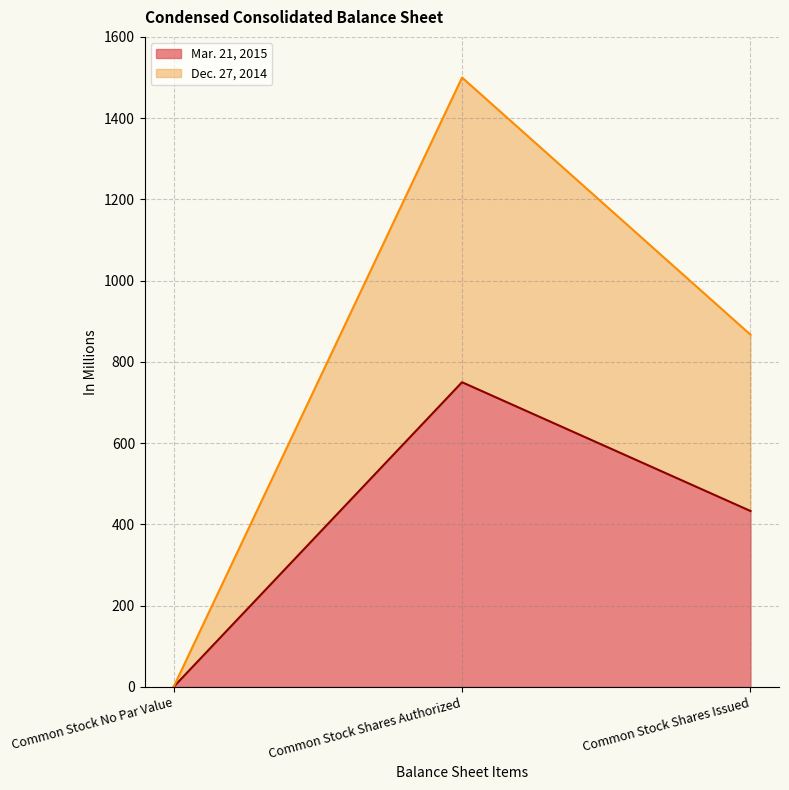

Rank the series at Common Stock No Par Value from lowest to highest value.

Mar. 21, 2015, Dec. 27, 2014